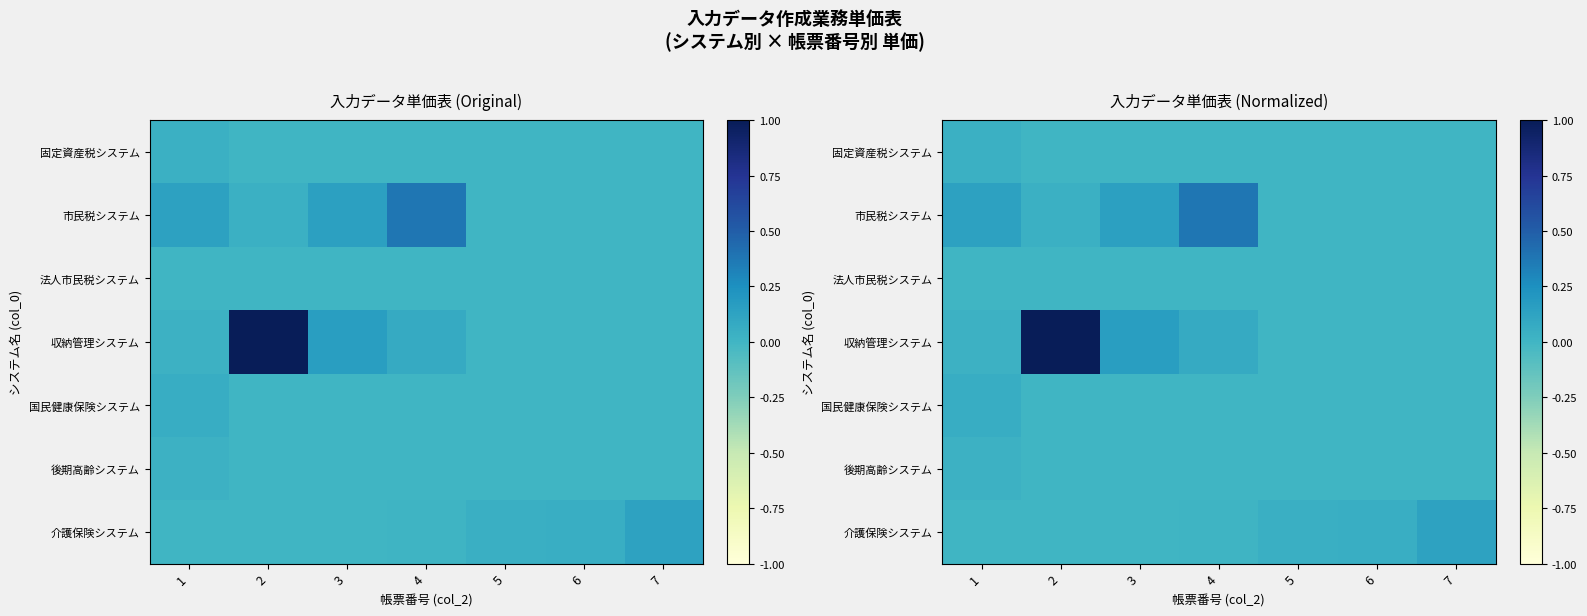

At which category is the sum across all series the highest?

2